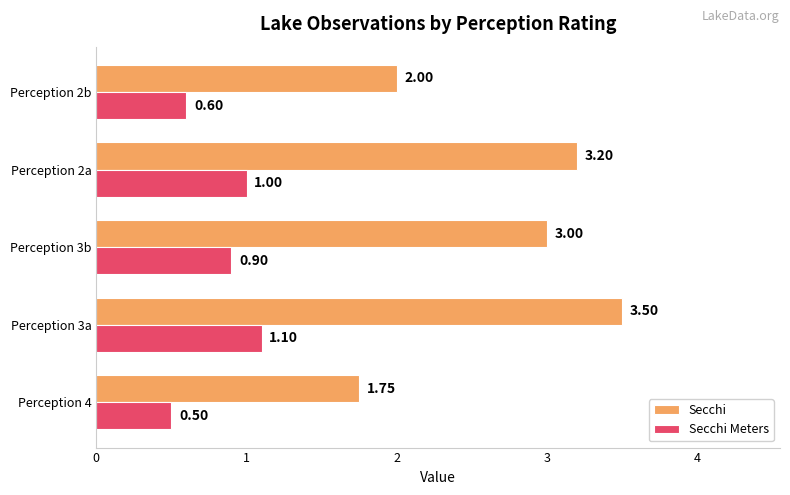

How many data points in Secchi are less than 3?

2